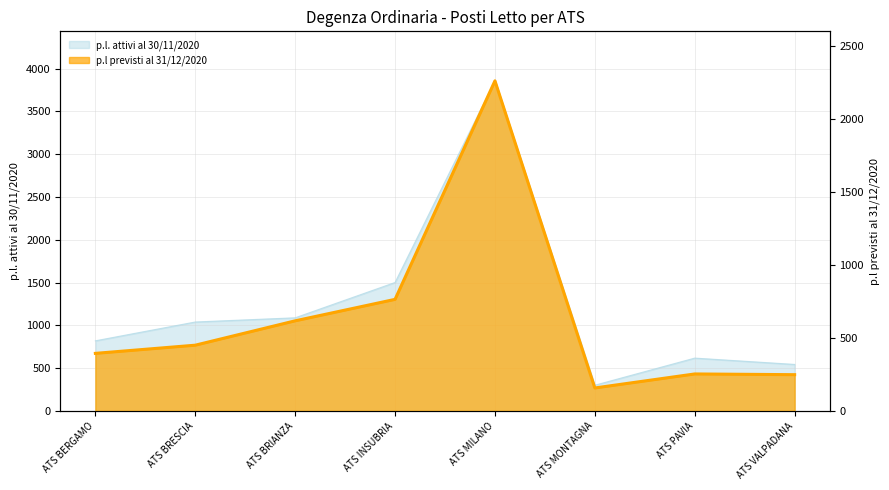

True or false: p.l. attivi al 30/11/2020 and p.l previsti al 31/12/2020 cross at least once.

False